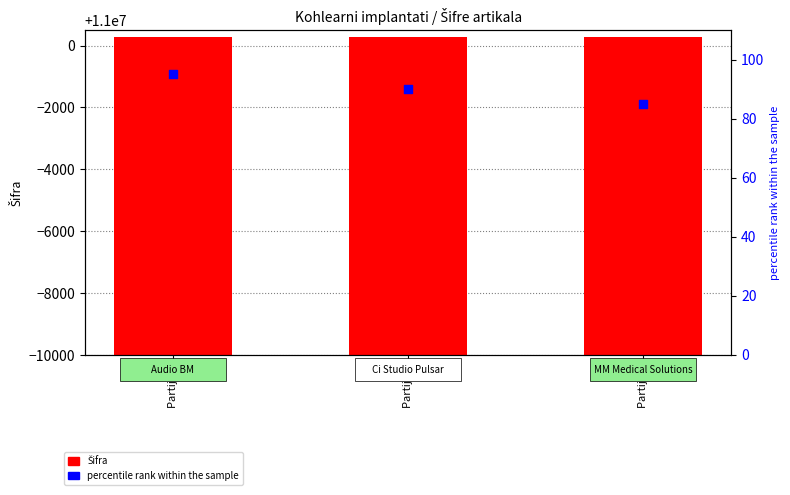

What are all the series names shown in the legend?

Šifra, percentile rank within the sample